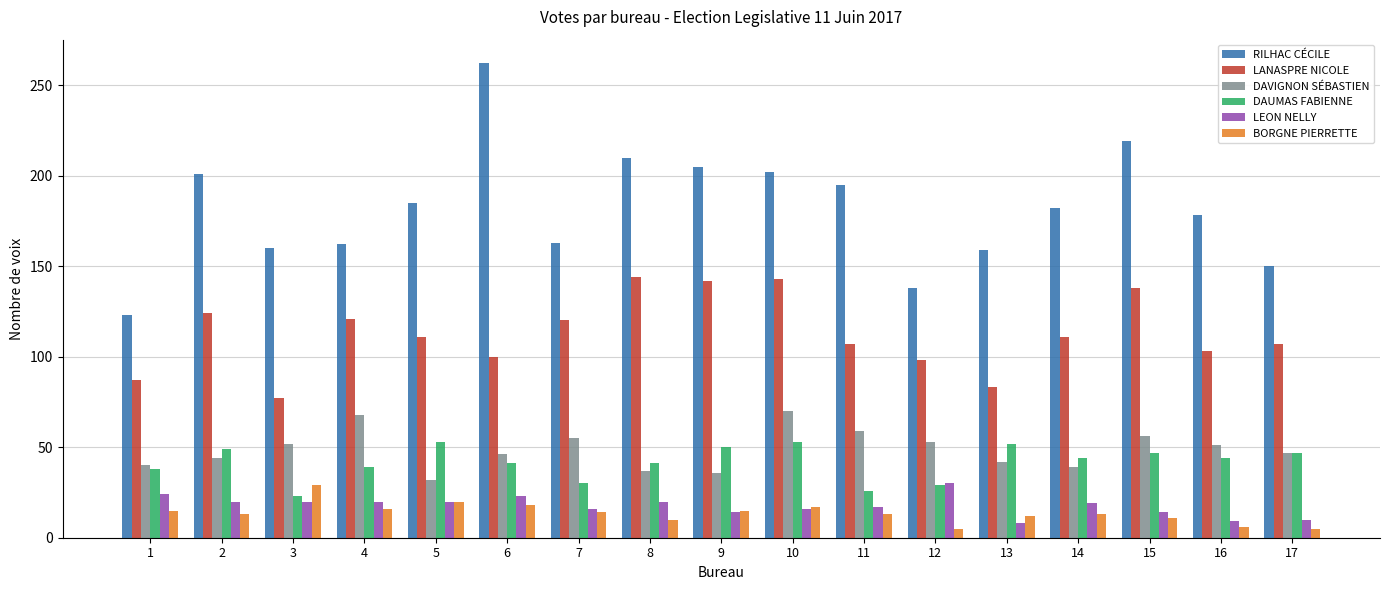

Which series has the largest range (max minus min)?

RILHAC CÉCILE